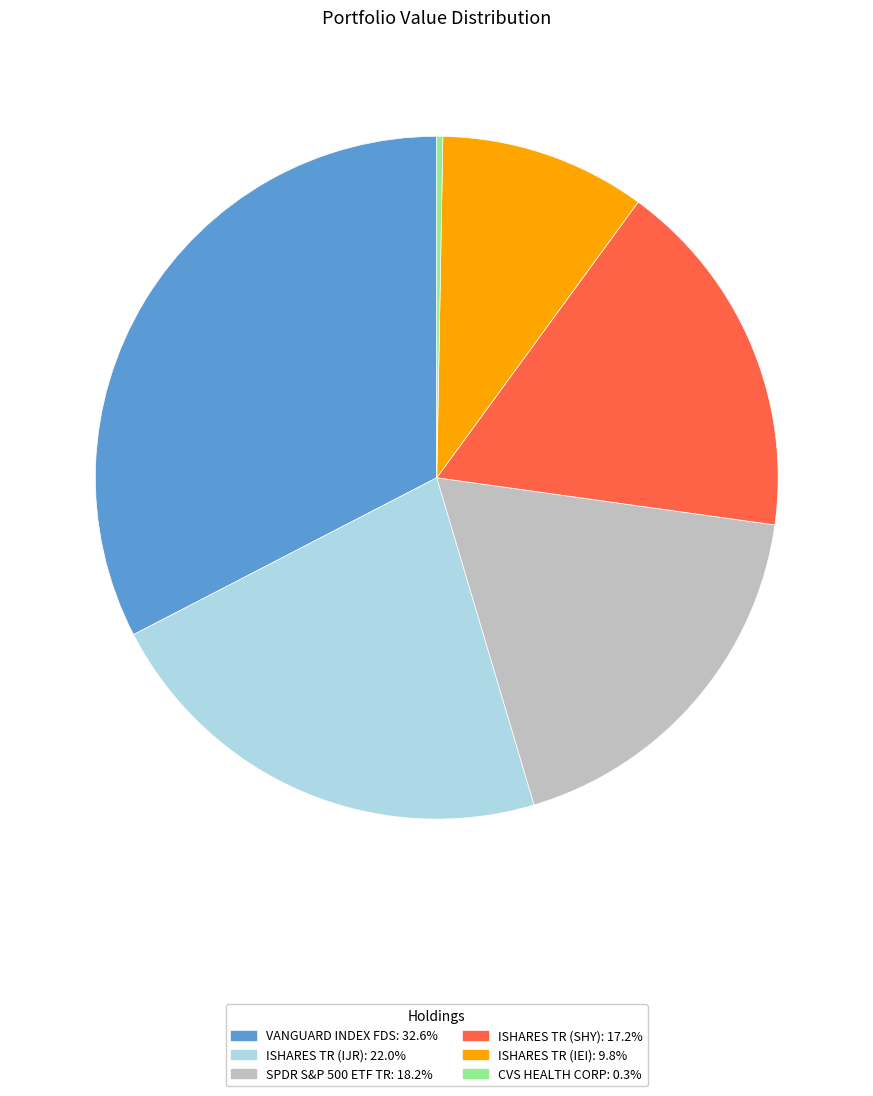

How many slices are in this pie chart?

6